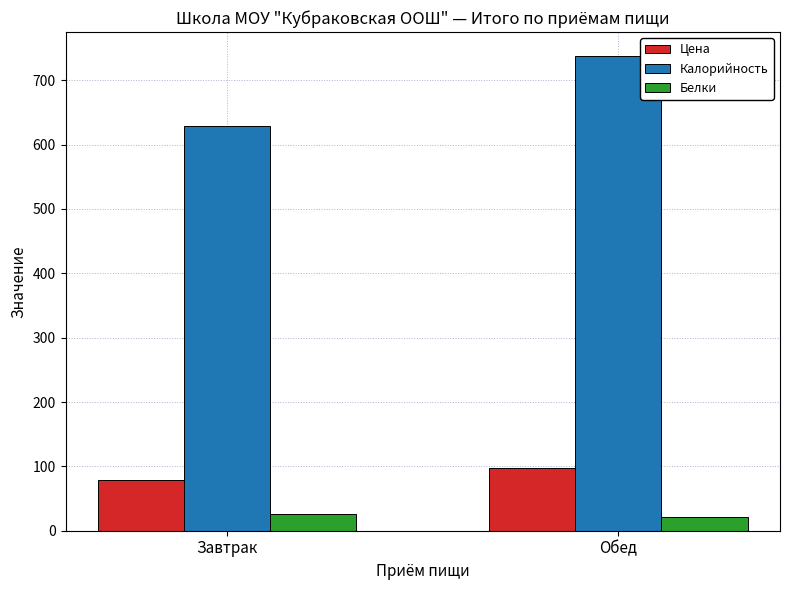

At which label is Цена closest to 88?

Завтрак